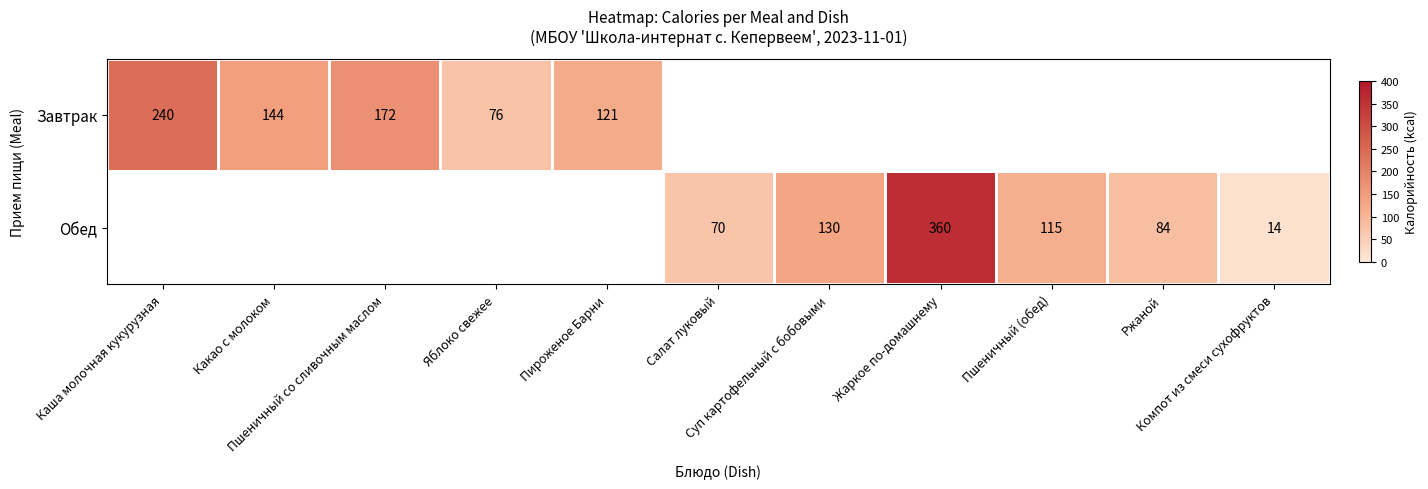

How many values in Завтрак are above zero?

5